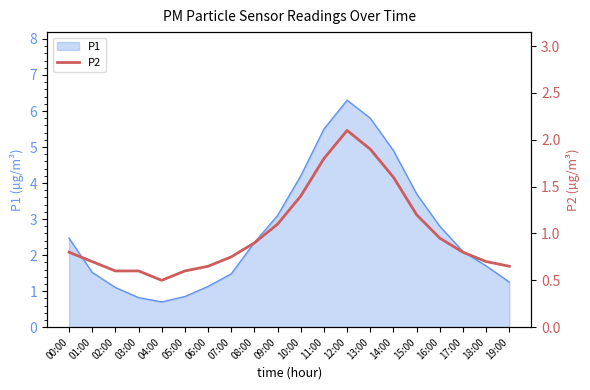

True or false: the data has more than 2 interior local peaks.

False